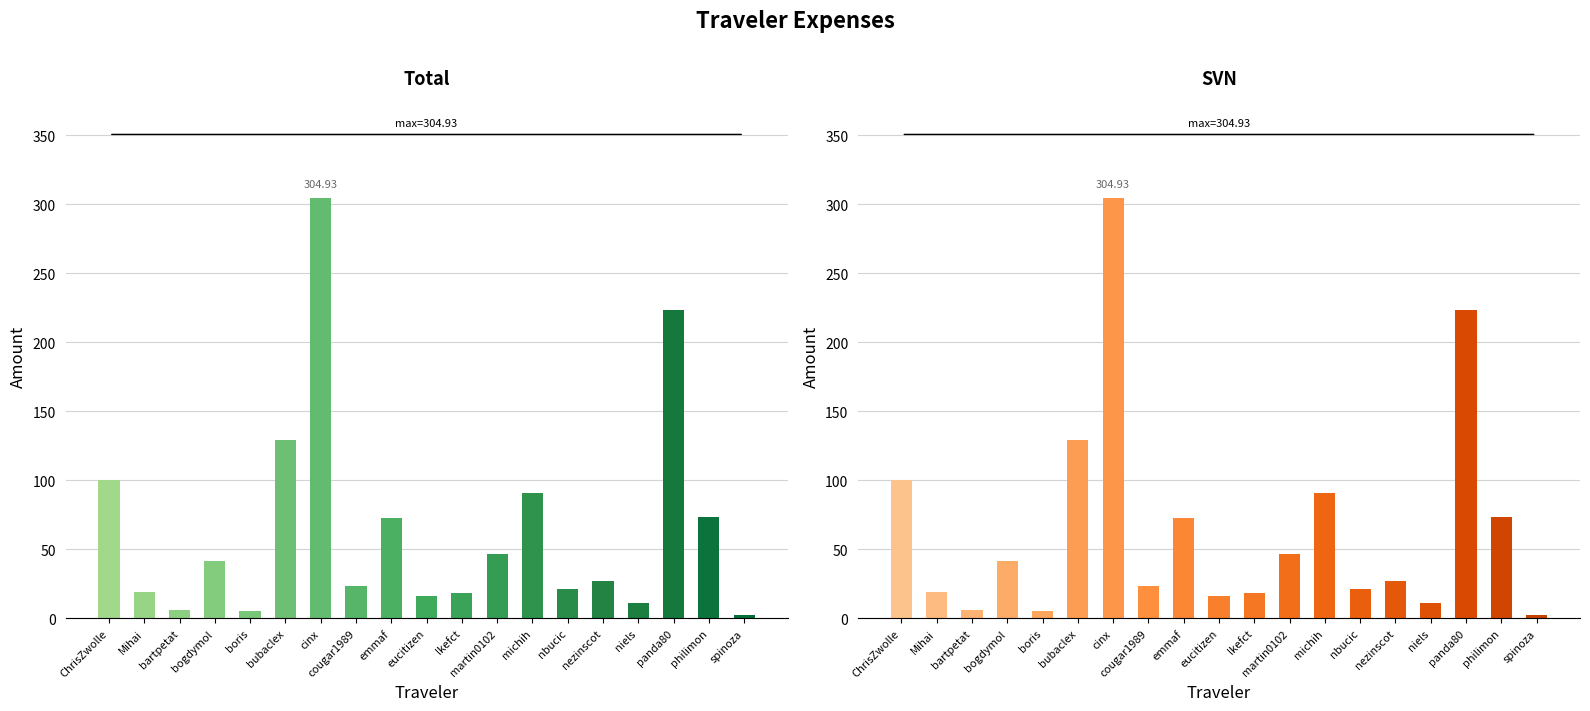

How many bars are there in total?

38